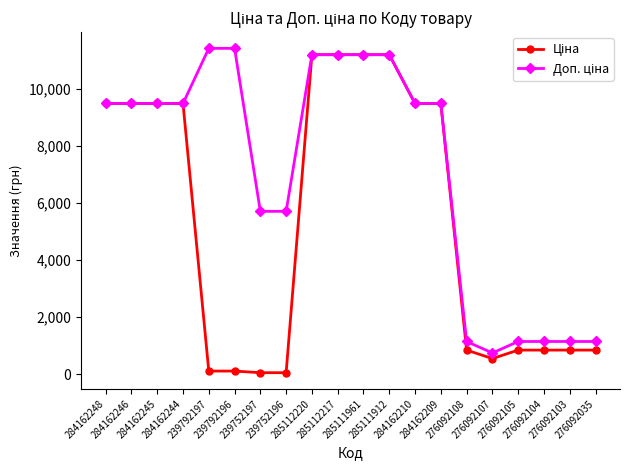

At how many categories does at least one series exceed 3291?

14